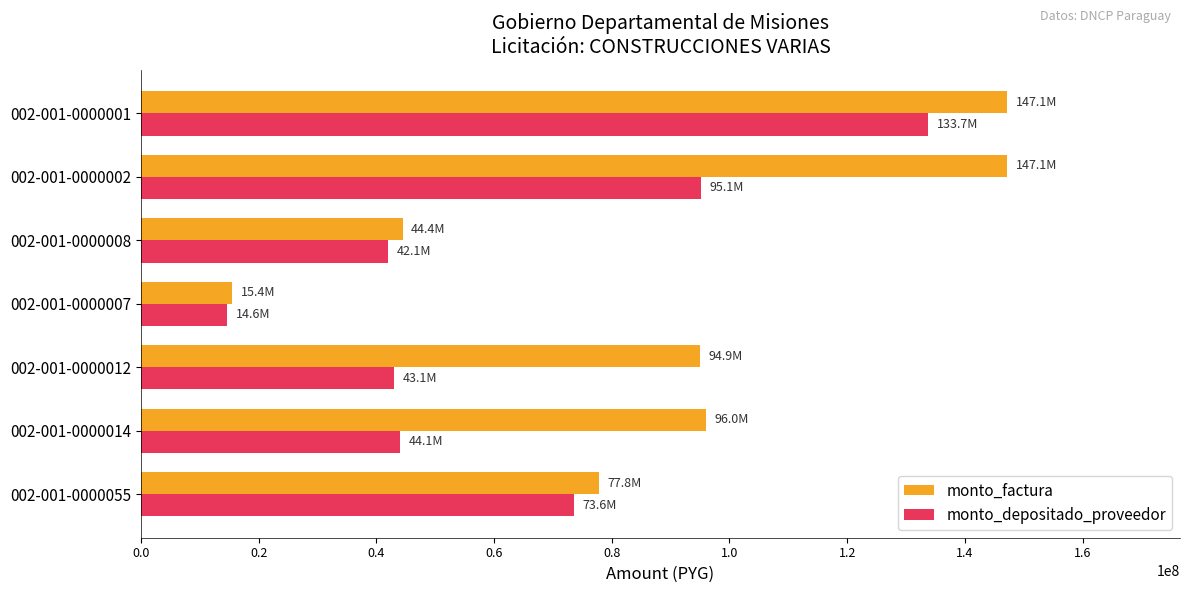

Which series has the largest range (max minus min)?

monto_factura